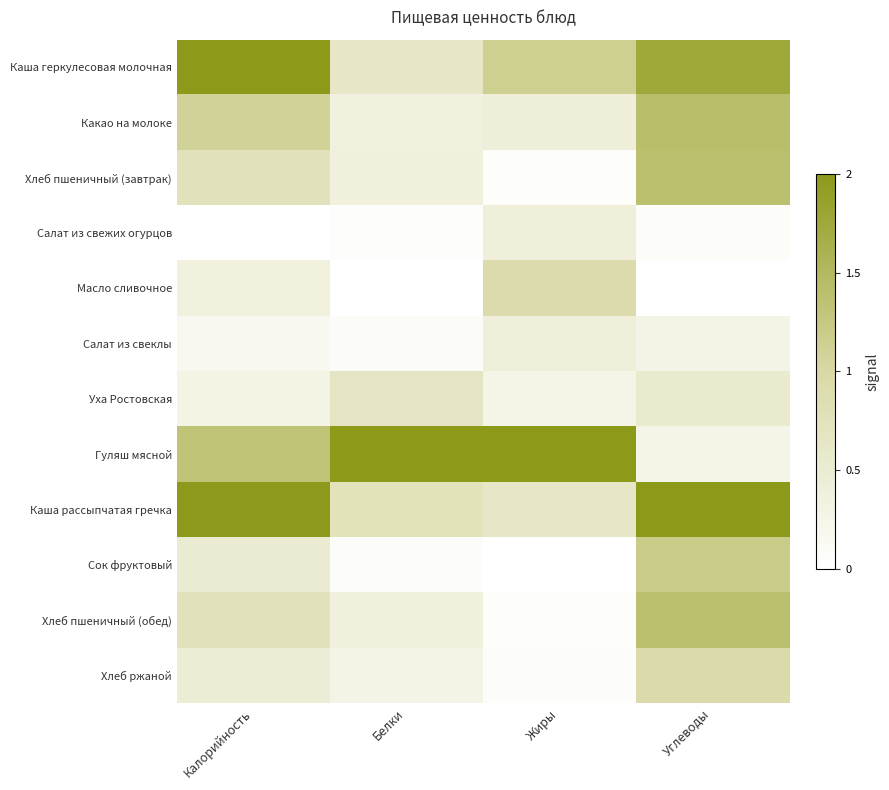

What is the difference between the highest and lowest values at Жиры?

1.0